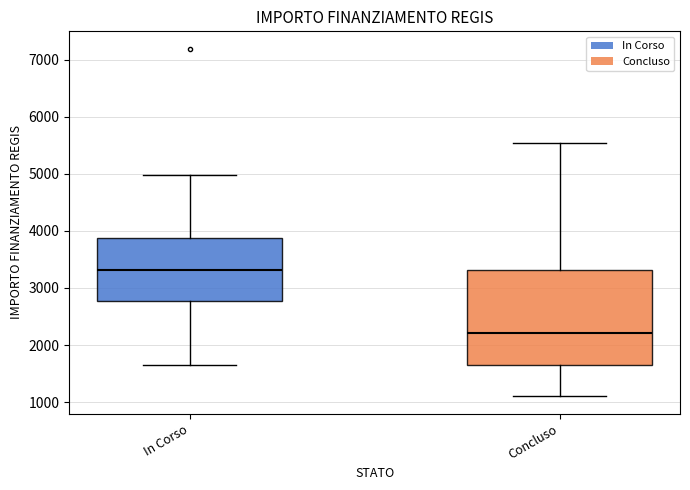

Which box's median line is the lowest?

Concluso